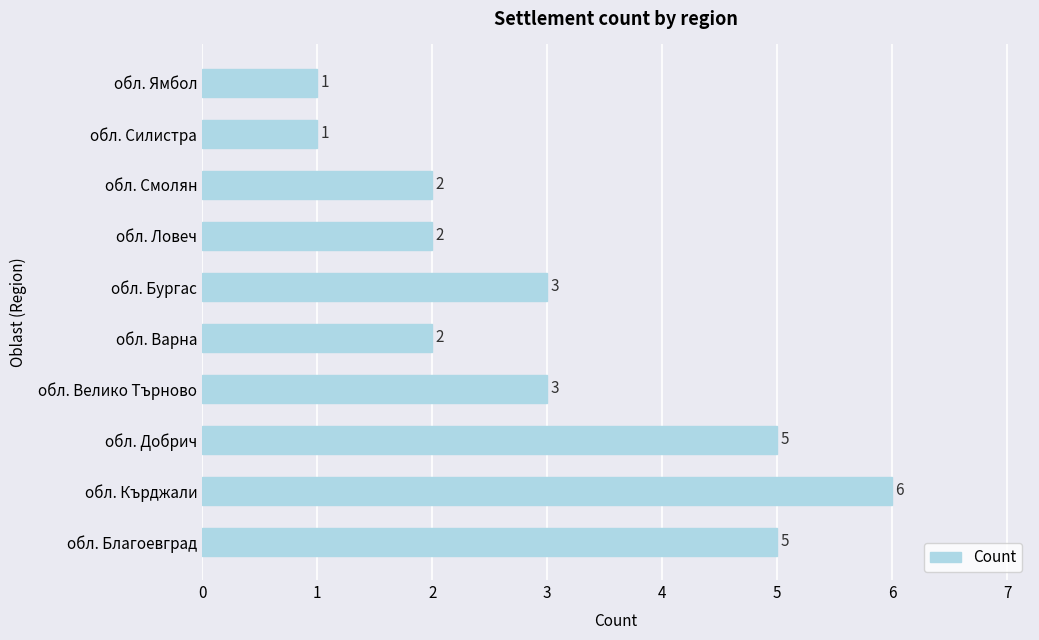

What is the maximum value shown in the chart?

6